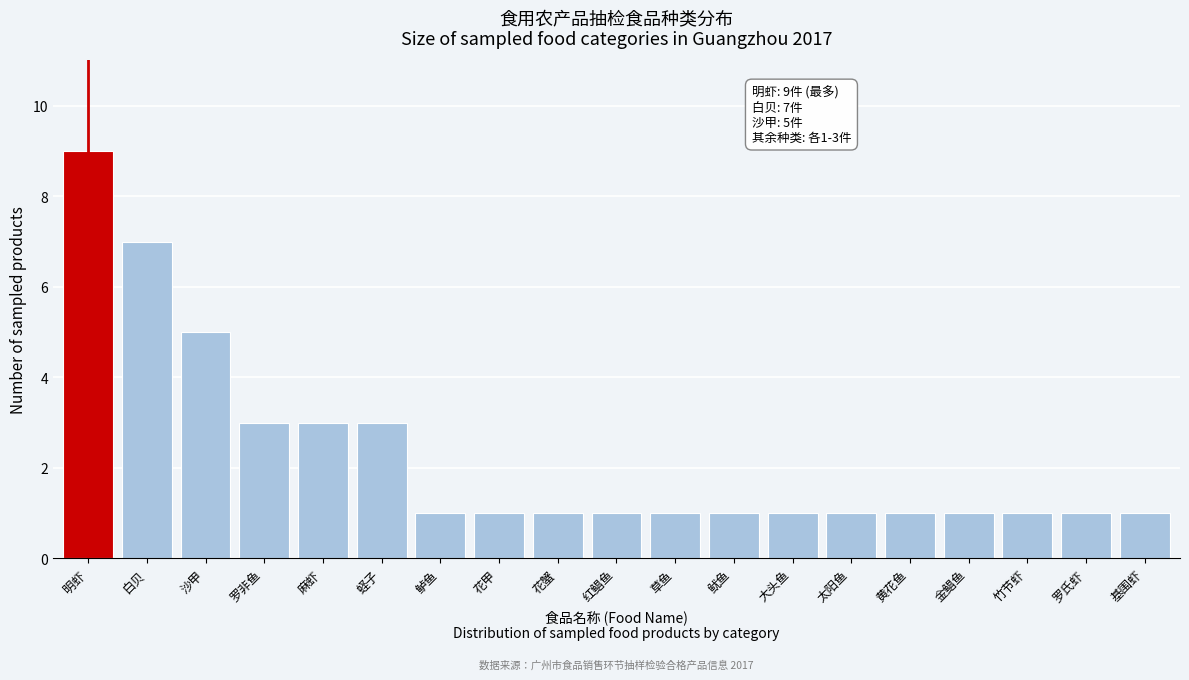

Reading left to right, extract all data points from this chart.

明虾=9	白贝=7	沙甲=5	罗非鱼=3	麻虾=3	蛏子=3	鲈鱼=1	花甲=1	花蟹=1	红鲳鱼=1	草鱼=1	鱿鱼=1	大头鱼=1	太阳鱼=1	黄花鱼=1	金鲳鱼=1	竹节虾=1	罗氏虾=1	基围虾=1